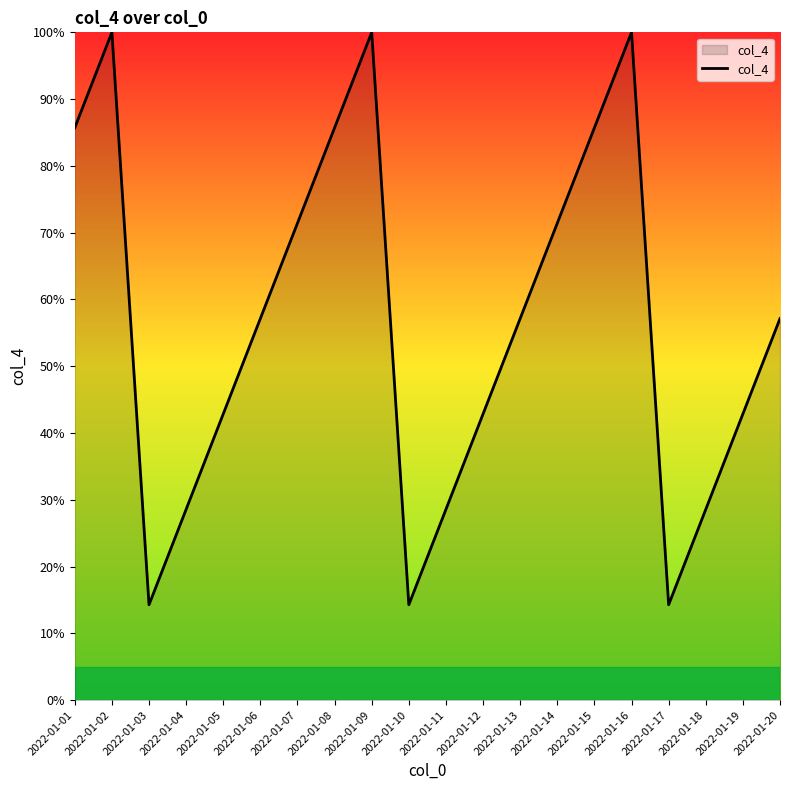

What is the minimum value shown in the chart?

14.3